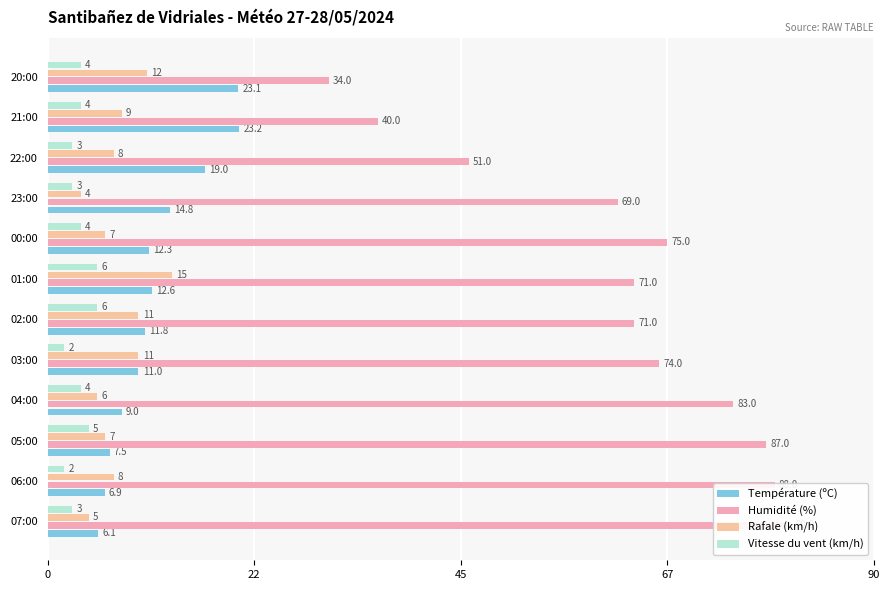

Which has a higher value, 04:00 or 20:00?

20:00